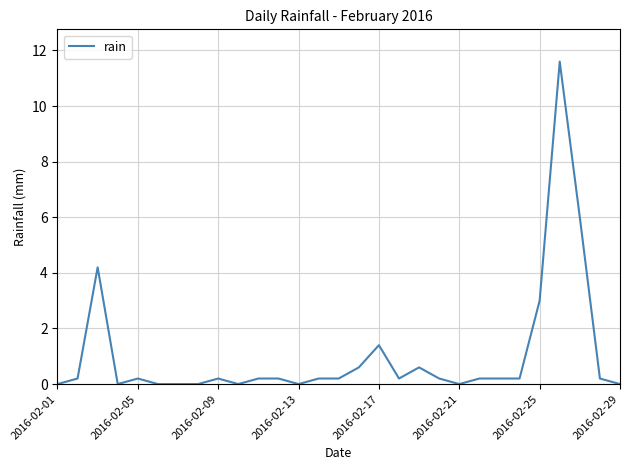

What is the greatest value displayed?

11.6